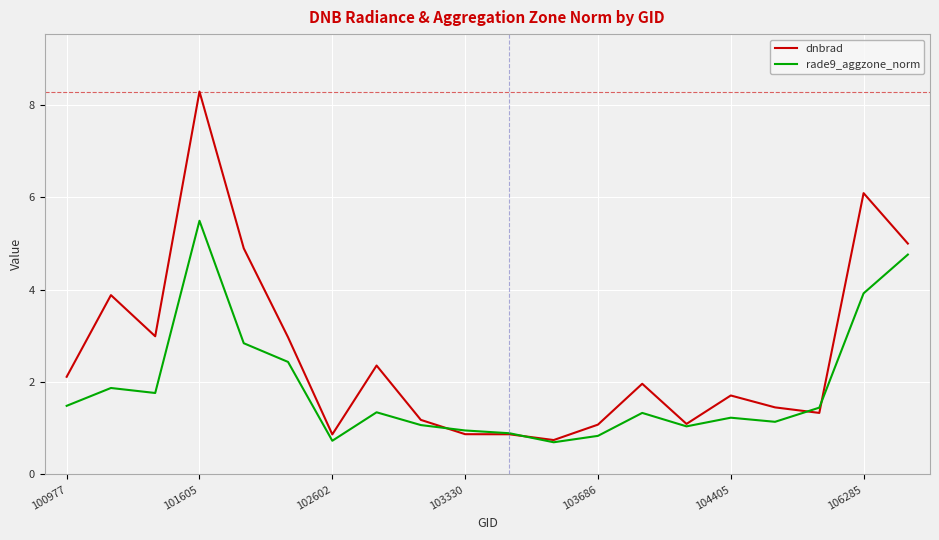

True or false: dnbrad has more than 2 points higher than both neighbors.

True